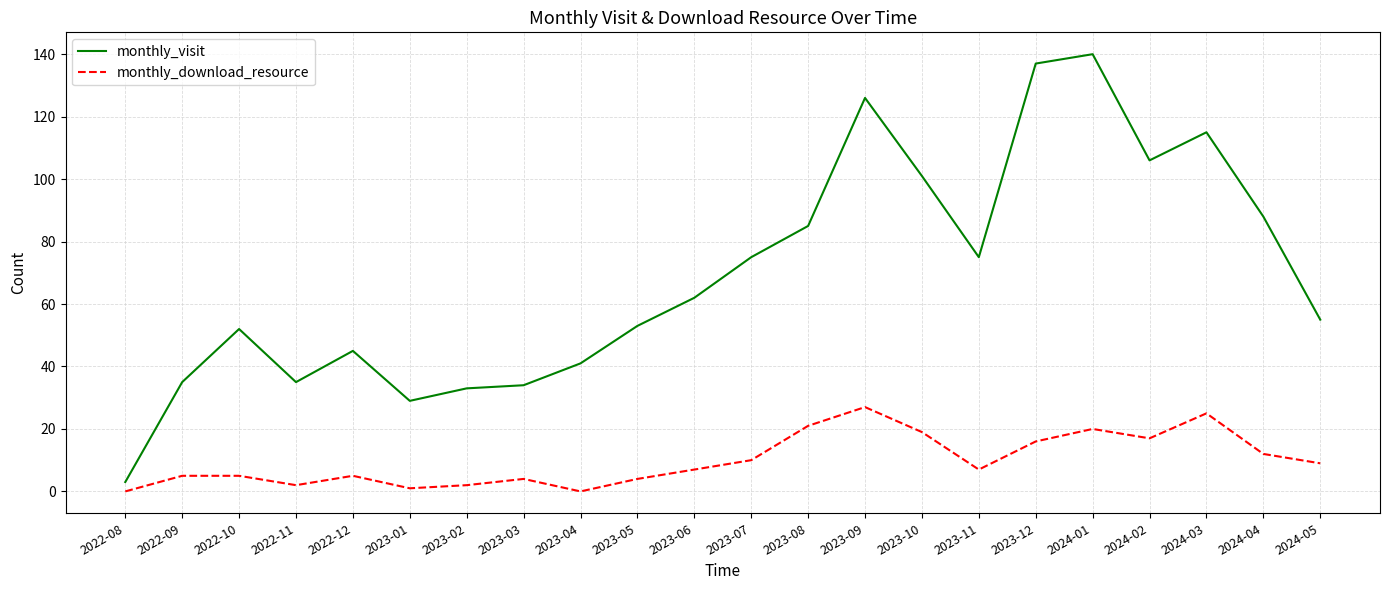

Which series has the largest range (max minus min)?

monthly_visit